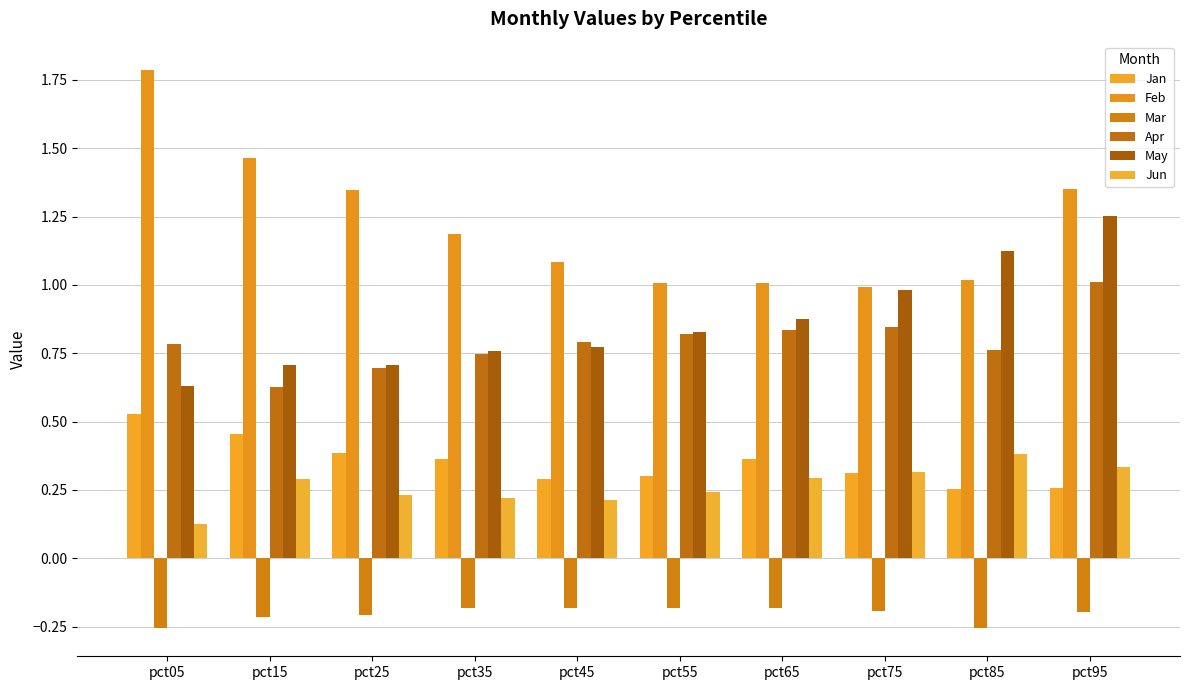

Are the bars horizontal?

No